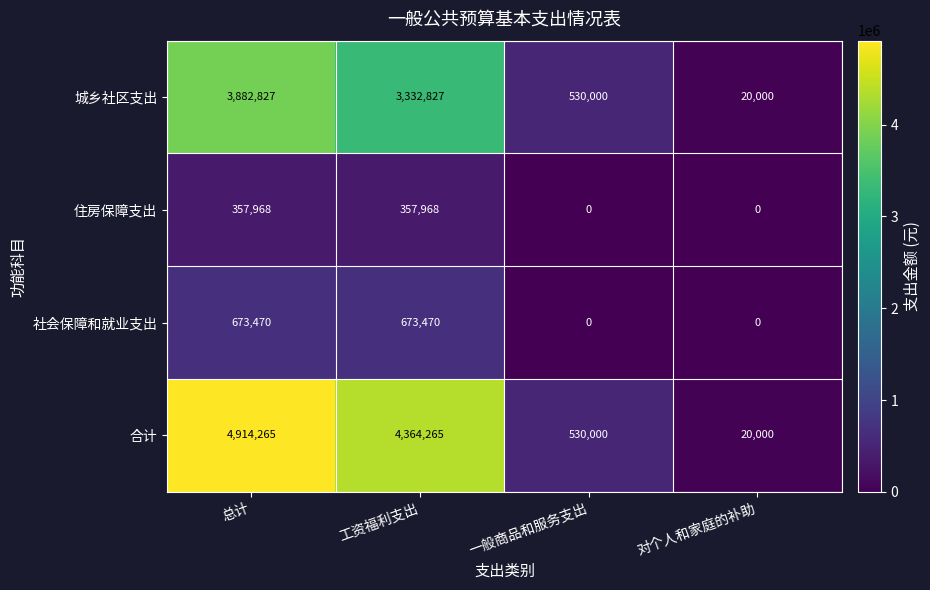

What is the sum of the 城乡社区支出 values at 工资福利支出 and 总计?

7215654